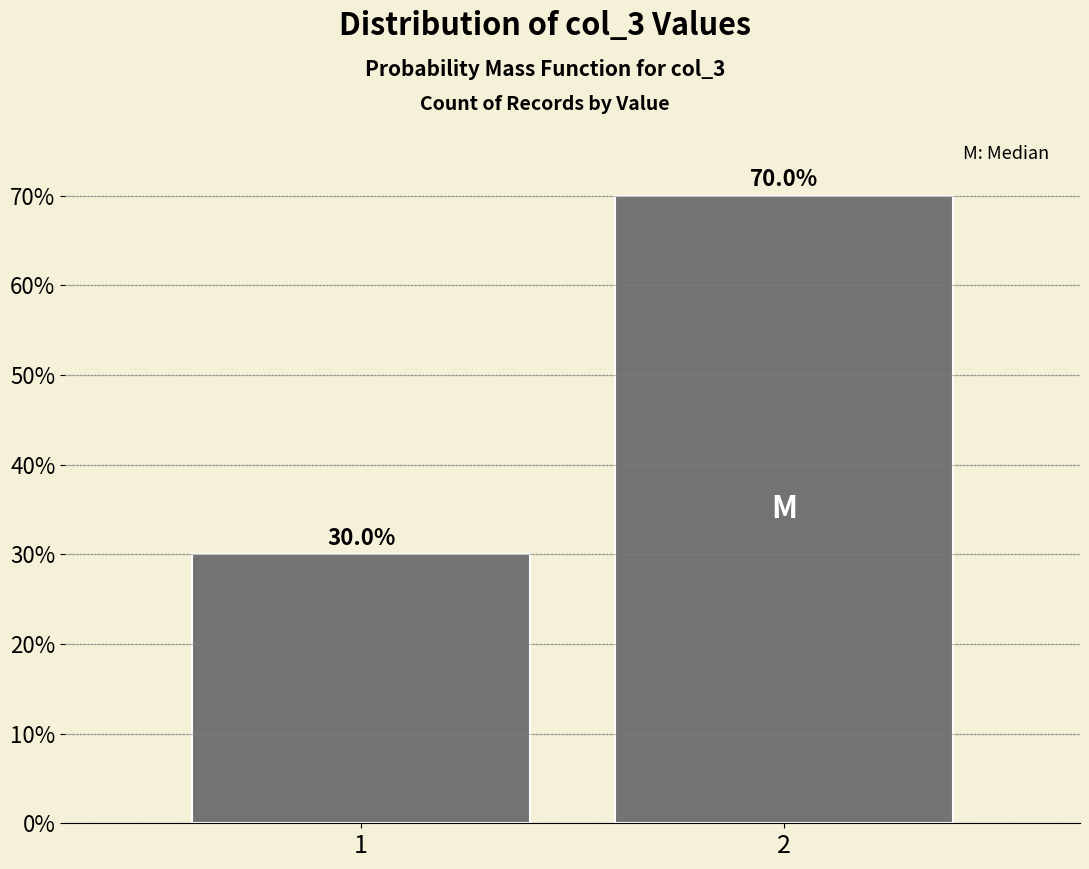

Are the bars horizontal?

No